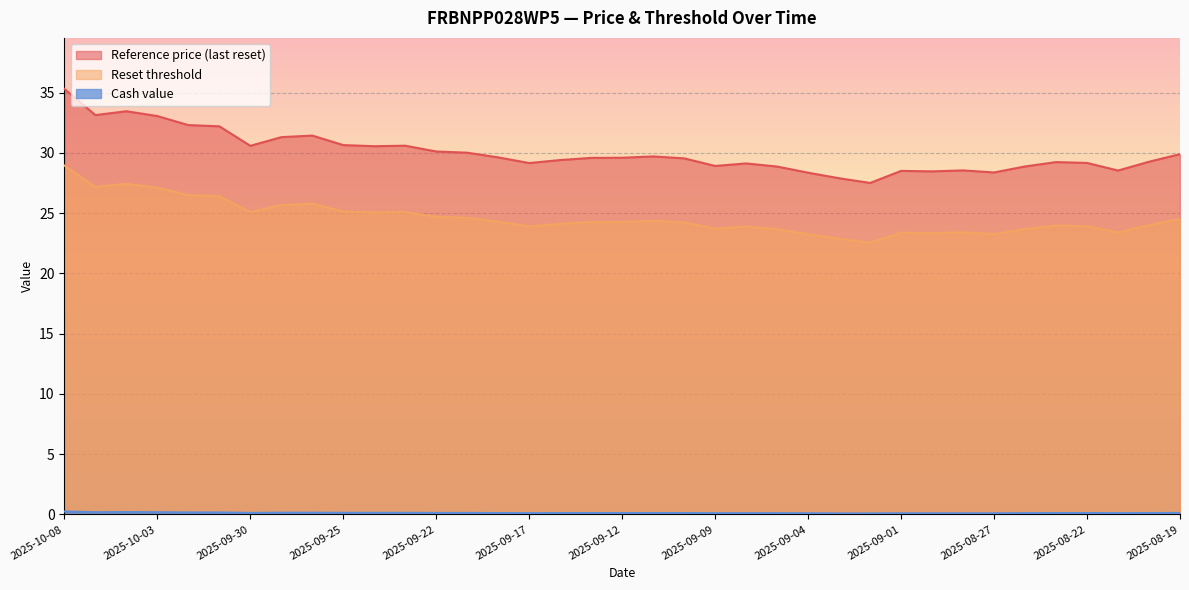

Which category has the highest value in the Cash value series?

2025-10-08